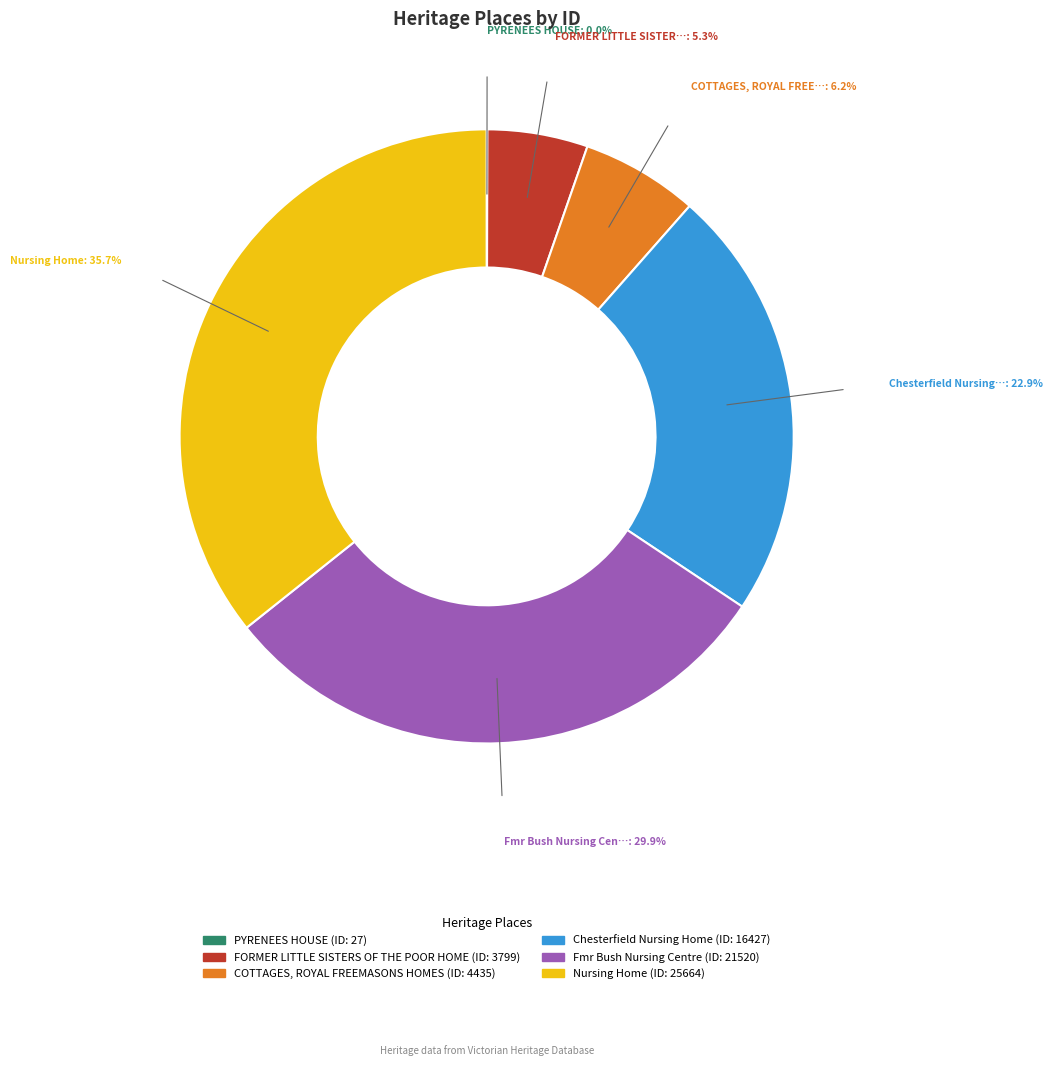

Which category has the biggest portion of the pie?

Nursing Home